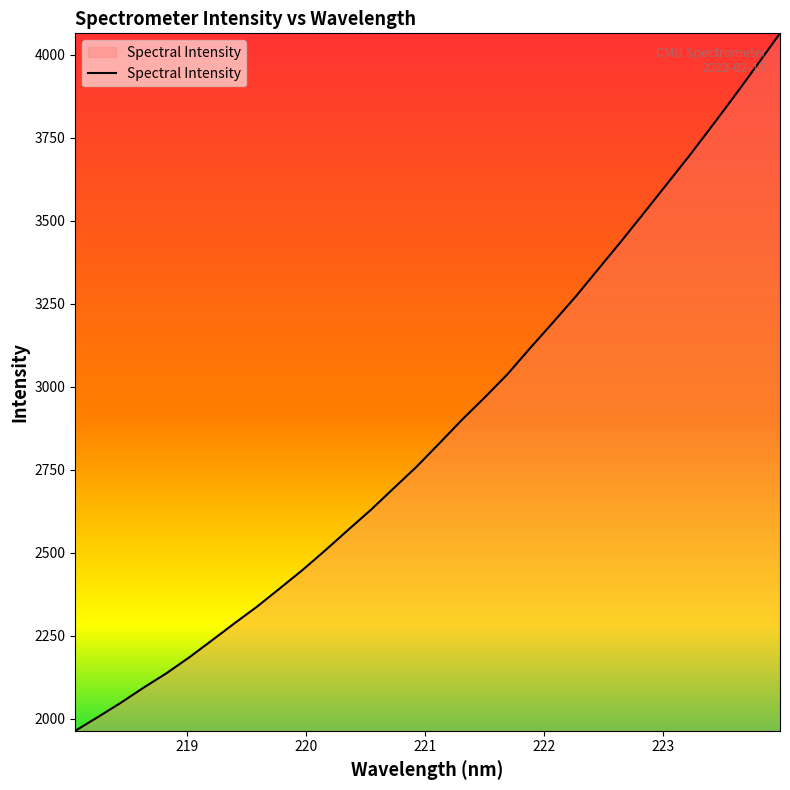

What is the difference between the maximum and minimum values?

2100.4